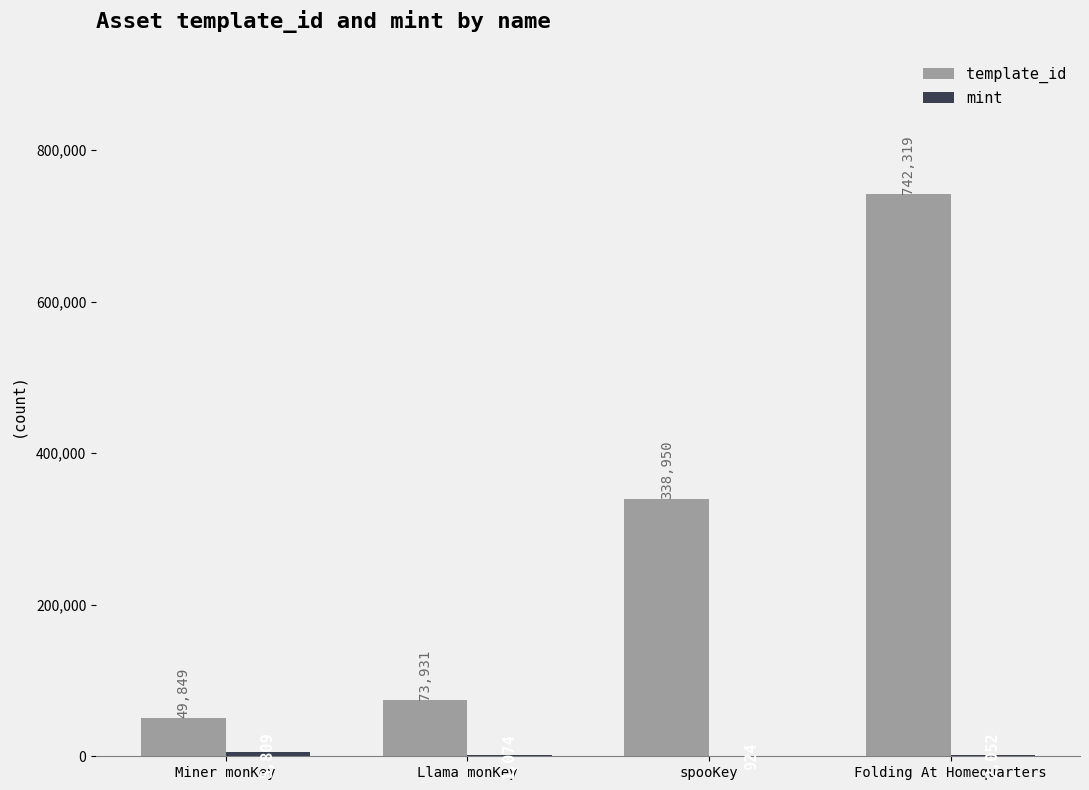

What value does the template_id series have at Folding At Homequarters, to the nearest 10?

742320